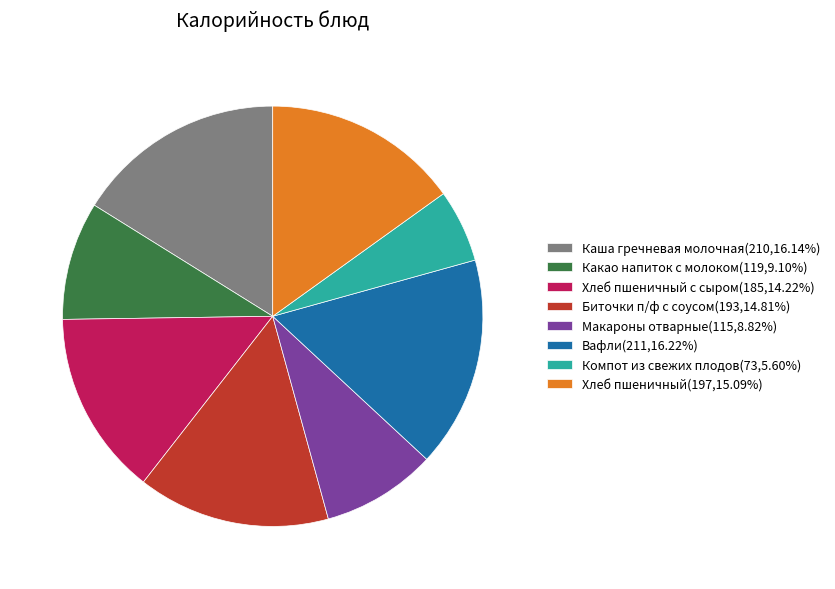

Does Хлеб пшеничный с сыром(185,14.22%) represent more than half of the total?

No